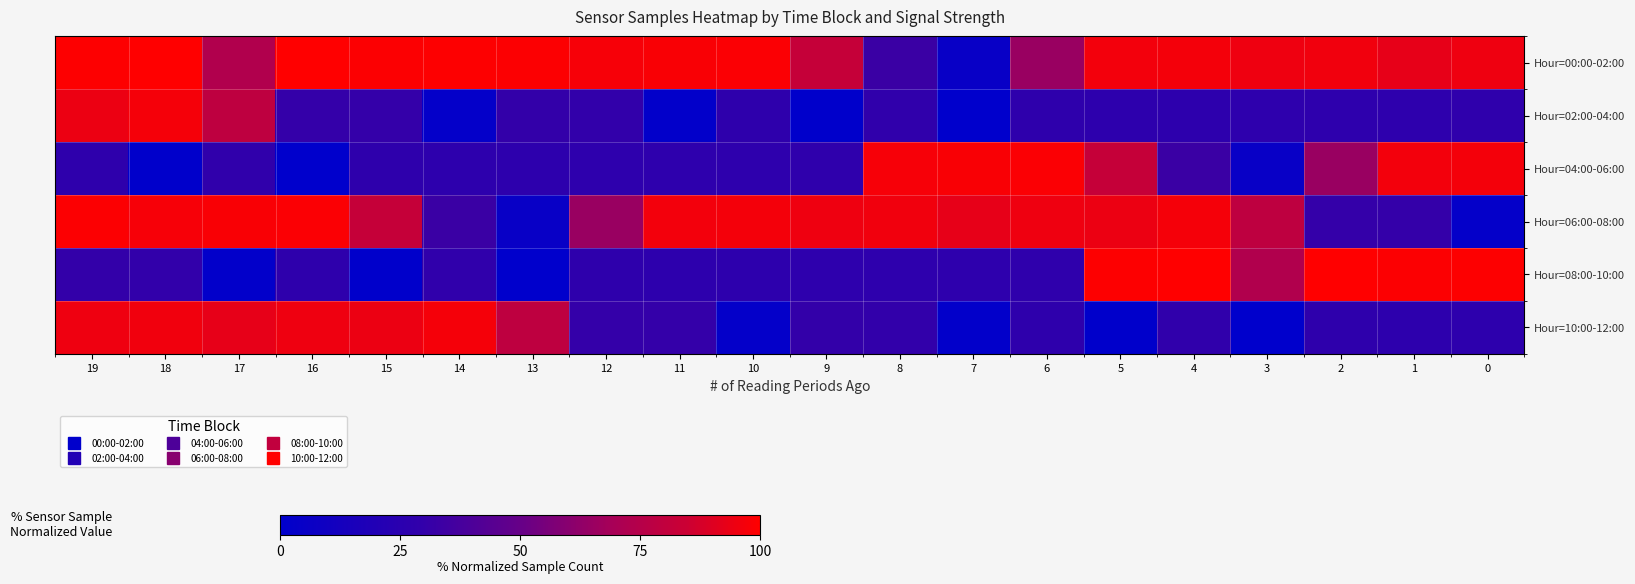

What is the difference between the highest and lowest values at 0?

96.9